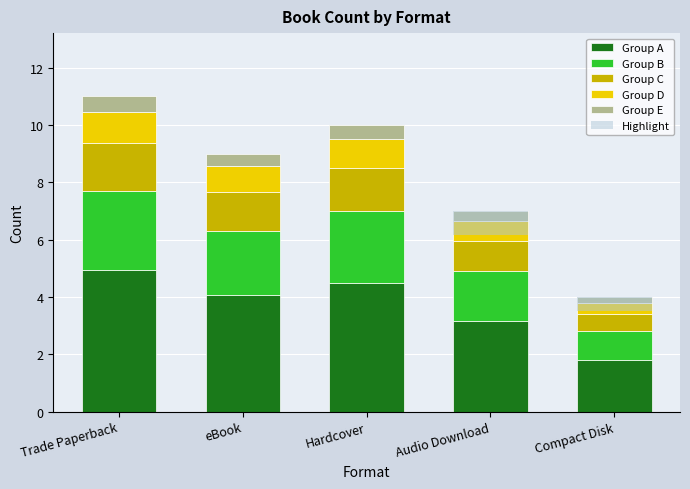

Where is Trade Paperback nearest to the value 11?

Trade Paperback